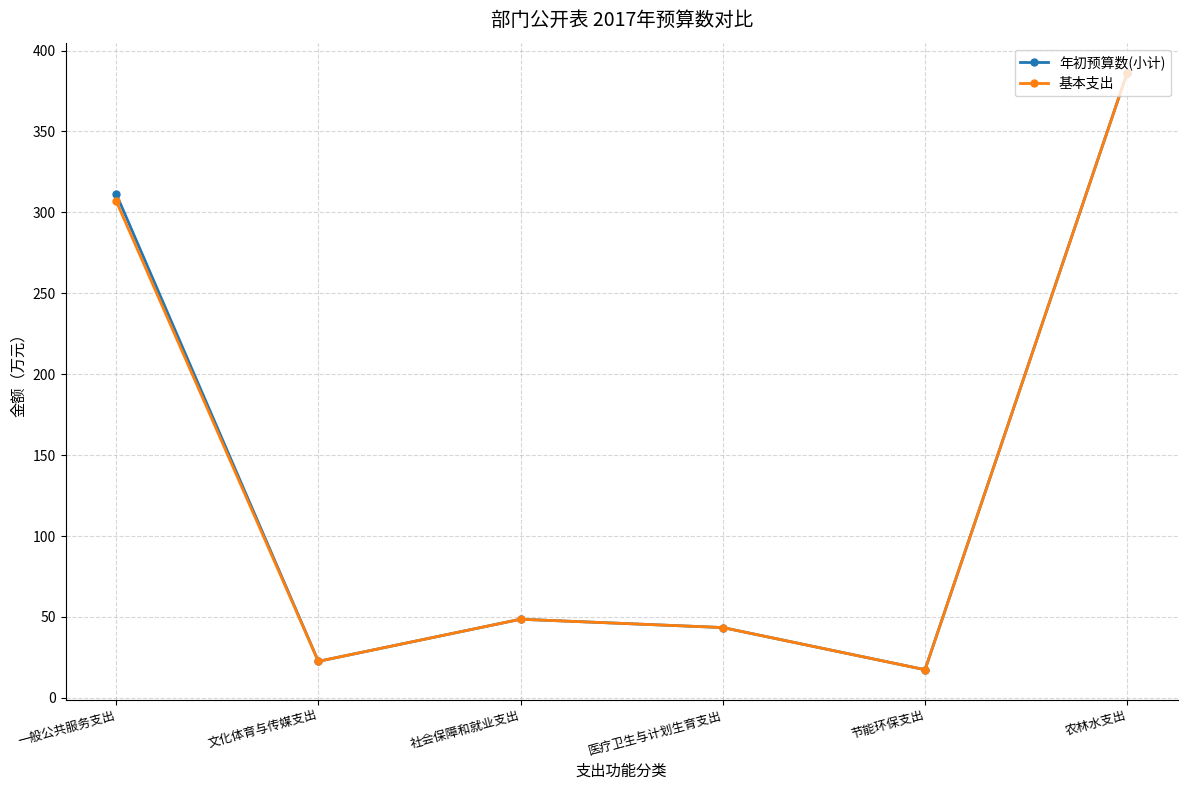

At which category does the chart reach its minimum across all series?

节能环保支出